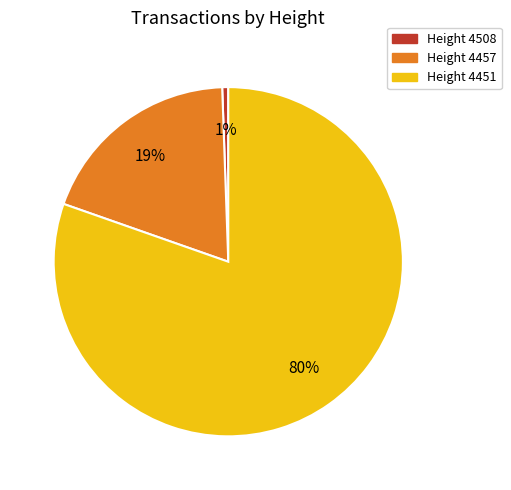

To the nearest percent, what is the average slice percentage?

33%